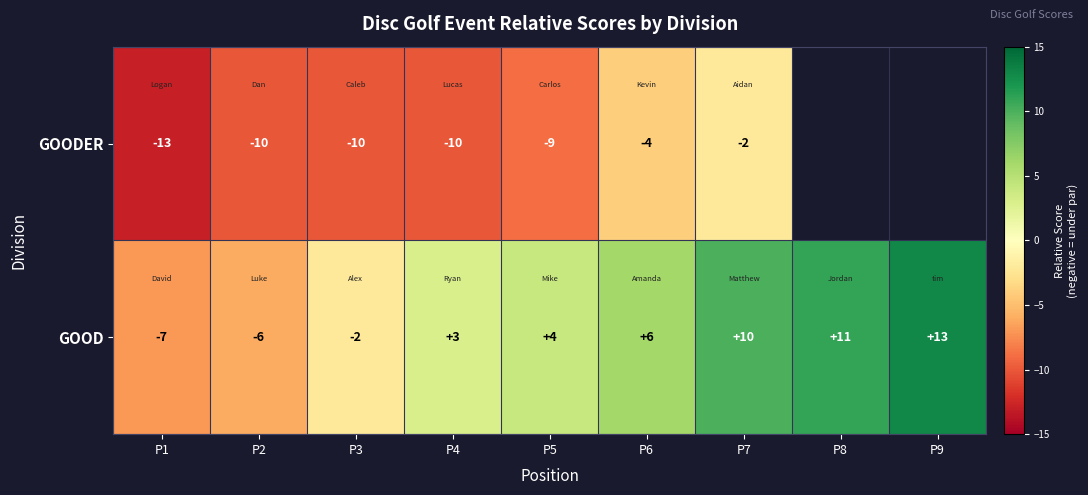

What is the total value across all series at P3?

-12